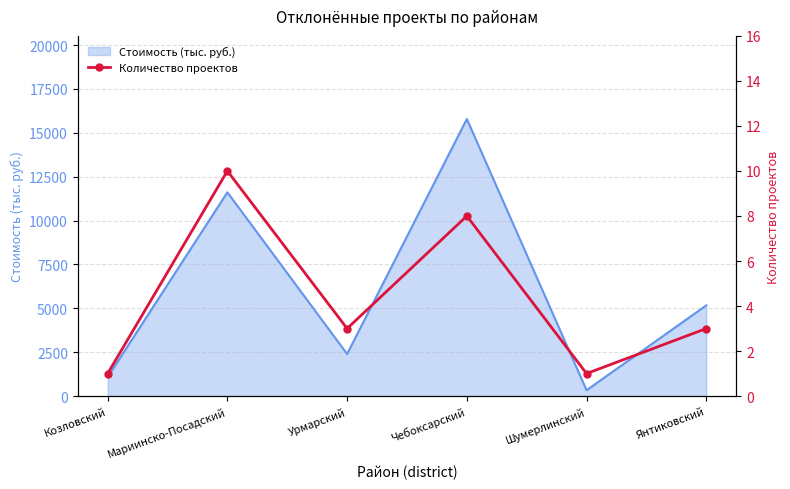

How many points are lower than both their immediate neighbors (excluding endpoints)?

2